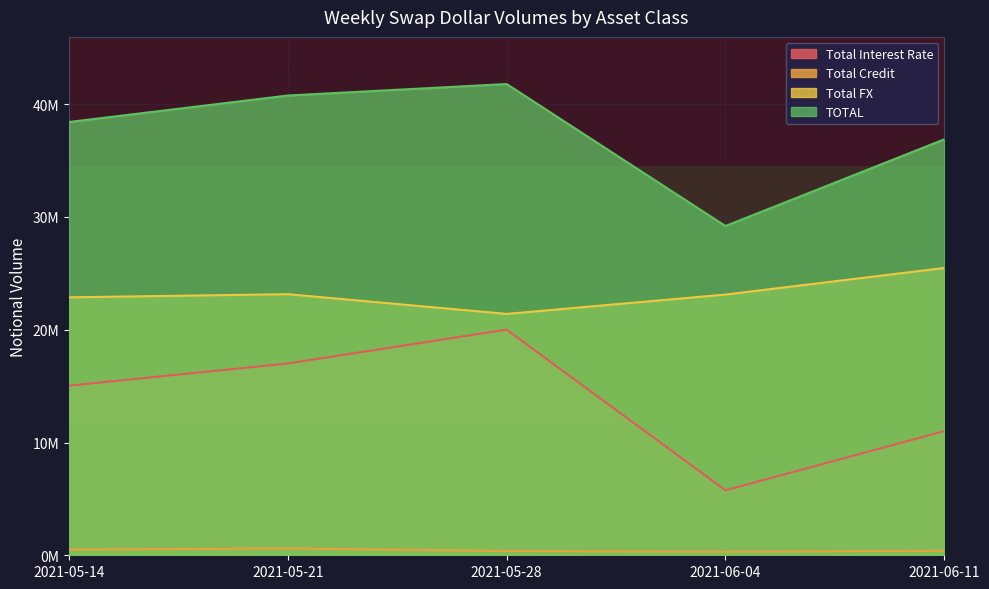

What is the sum of the Total Interest Rate values at 2021-06-04 and 2021-05-21?

22773441